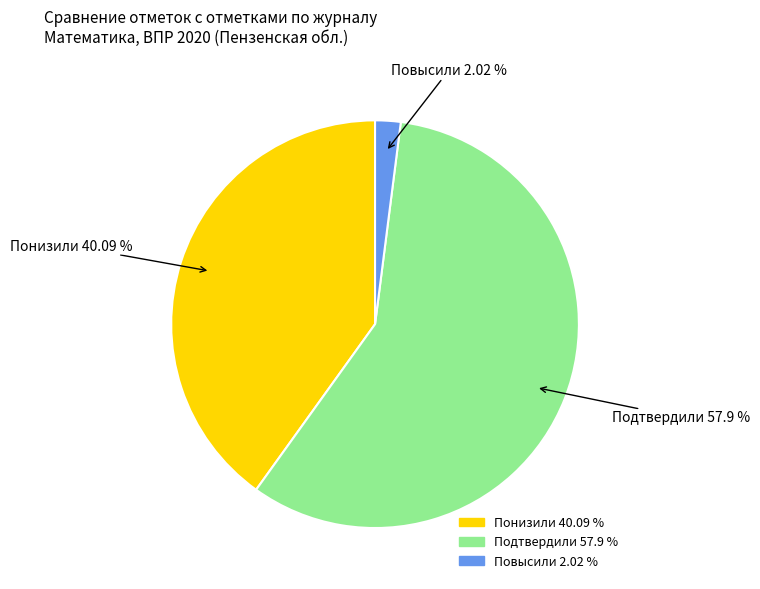

What is the ratio of the value at Подтвердили 57.9 % to the value at Повысили 2.02 %?

28.7